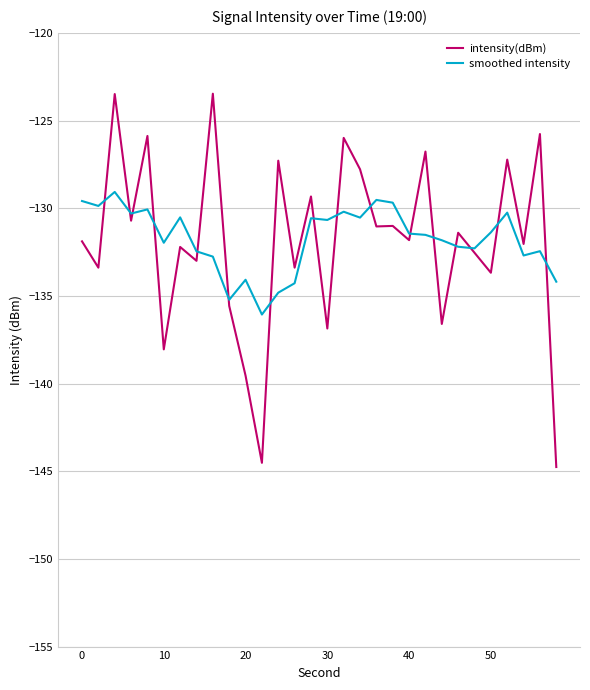

Which series has the largest range (max minus min)?

intensity(dBm)